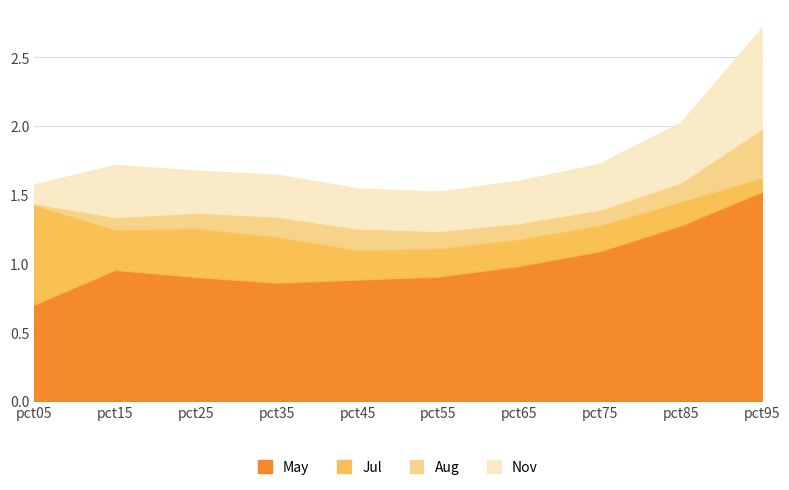

What are all the series names shown in the legend?

May, Jul, Aug, Nov